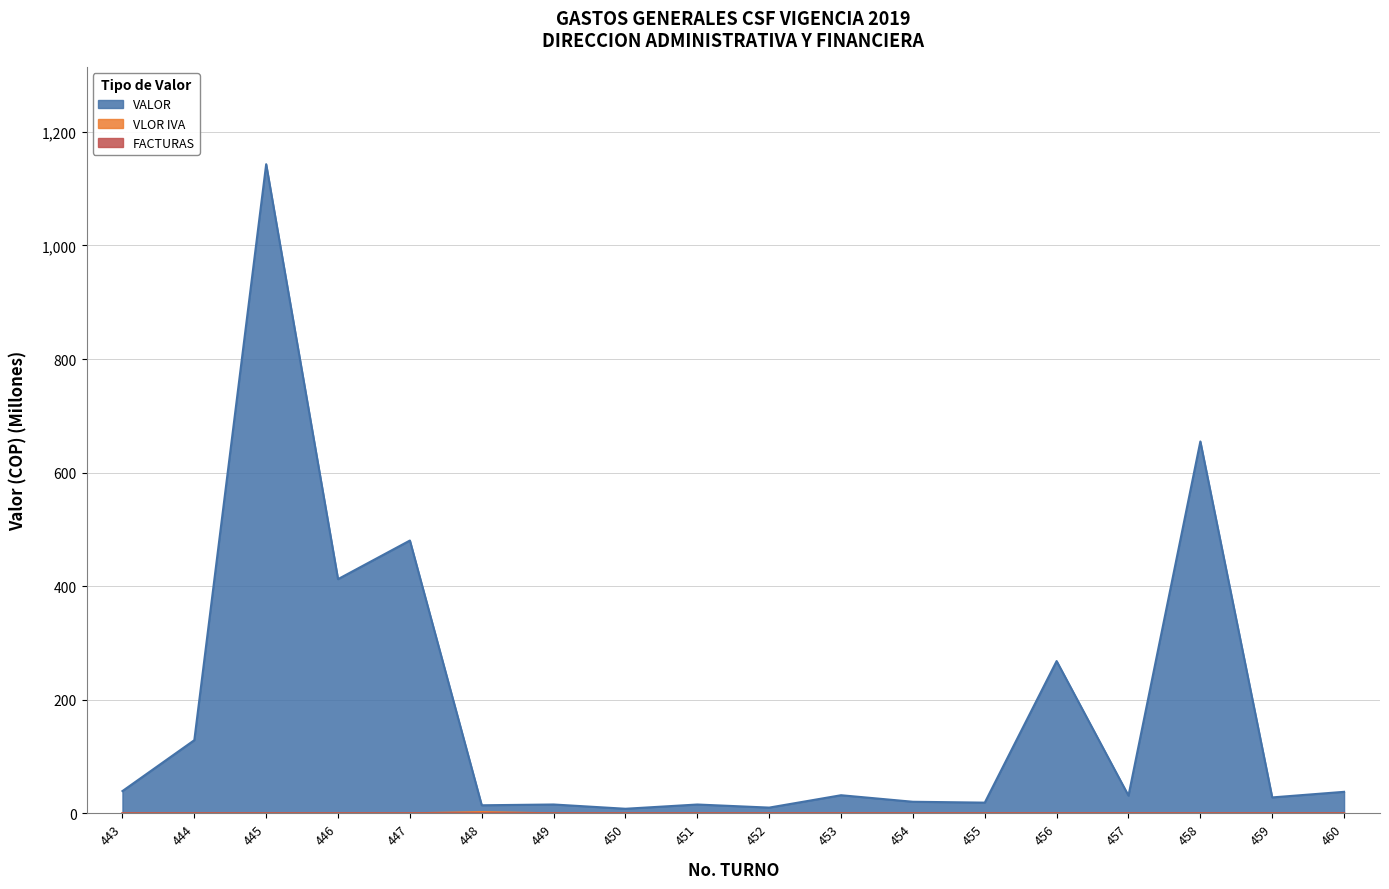

Between 443 and 444, which series saw the biggest shift?

VALOR